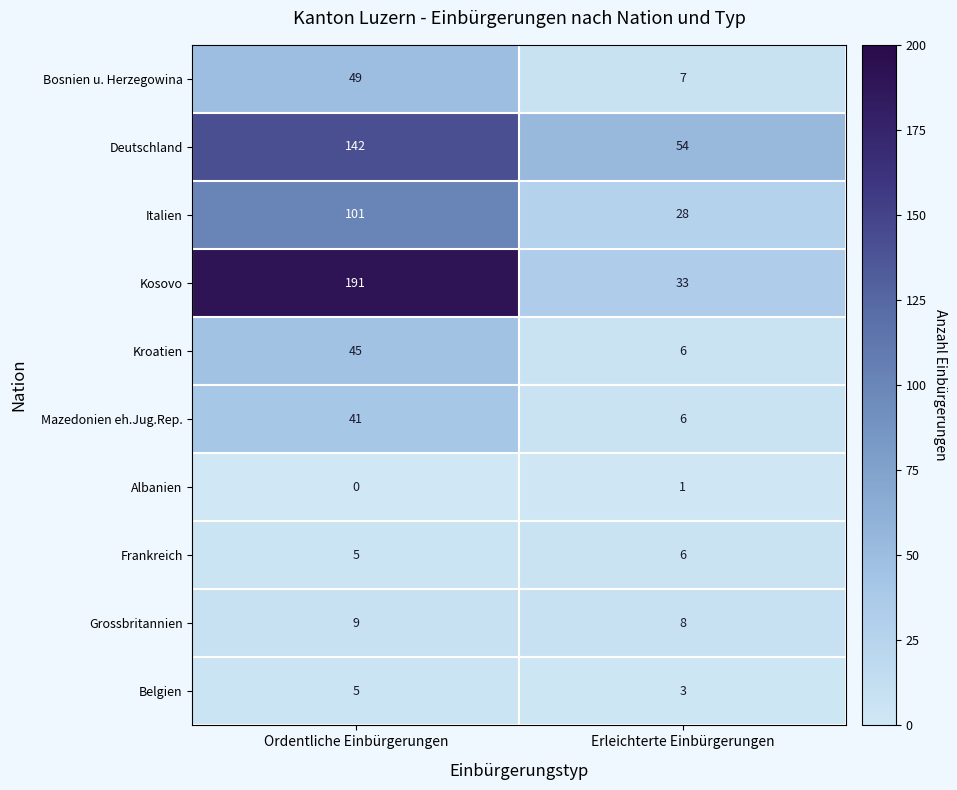

True or false: Albanien has a value of 1 at Erleichterte Einbürgerungen.

True